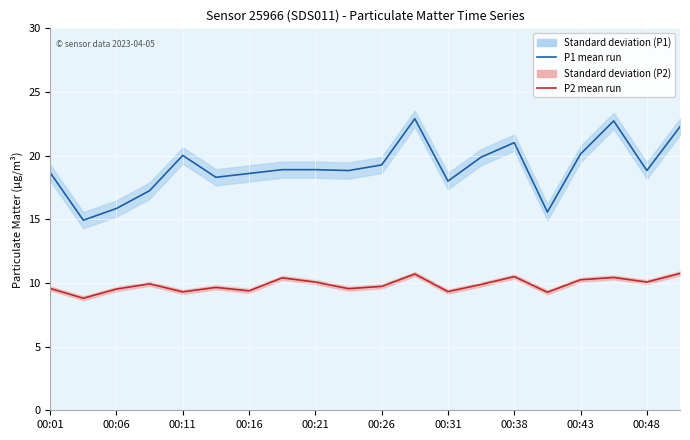

Count the number of data series in this chart.

2